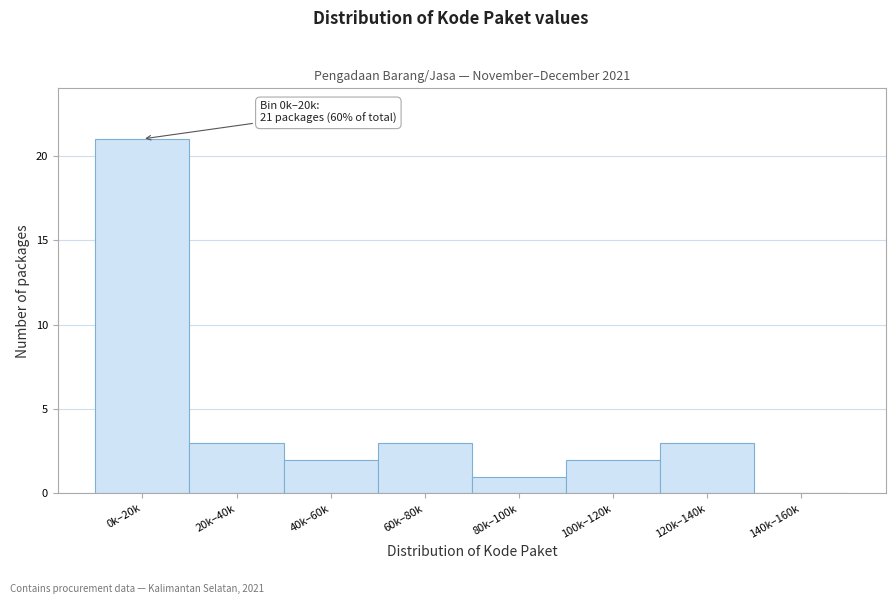

Reading left to right, what are all the values shown in this chart?

0k–20k=21	20k–40k=3	40k–60k=2	60k–80k=3	80k–100k=1	100k–120k=2	120k–140k=3	140k–160k=0